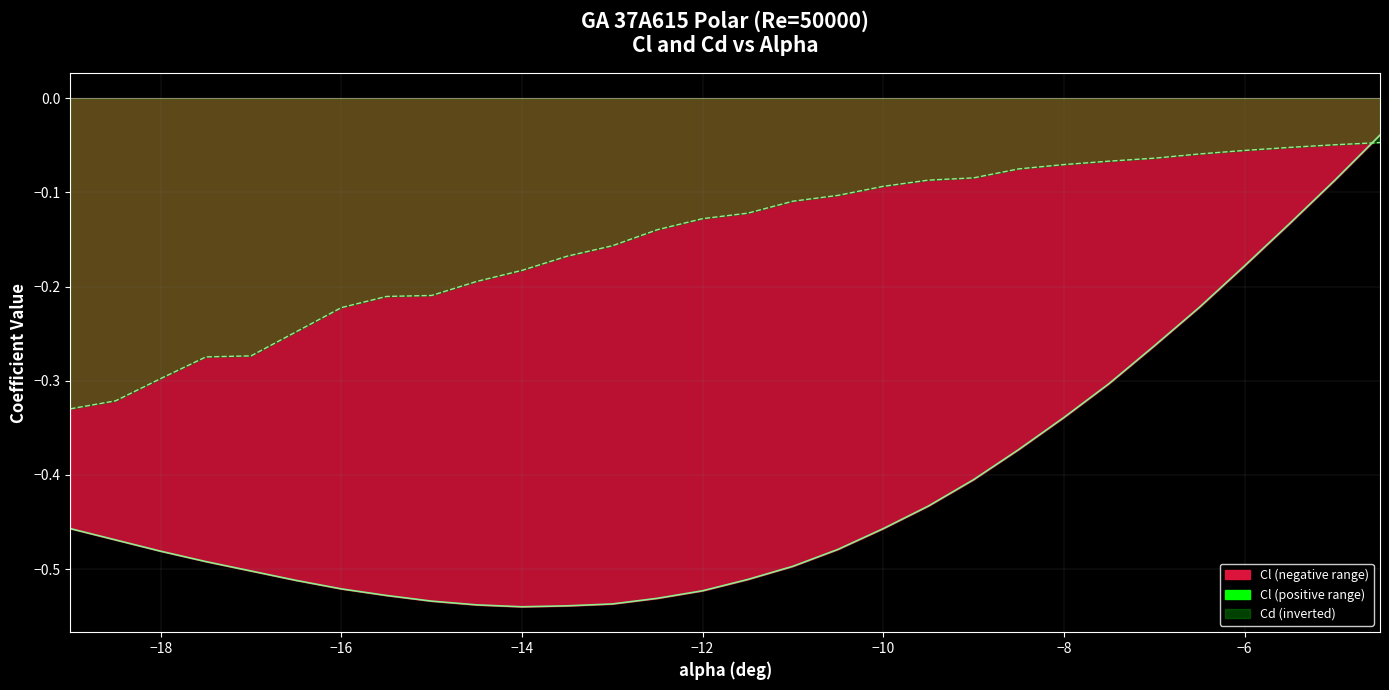

Reading left to right, extract all data points from this chart.

Cl curve: -0.5	-0.5	-0.5	-0.5	-0.5	-0.5	-0.5	-0.5	-0.5	-0.5	-0.5	-0.5	-0.5	-0.5	-0.5	-0.5	-0.5	-0.5	-0.5	-0.4	-0.4	-0.4	-0.3	-0.3	-0.3	-0.2	-0.2	-0.1	-0.1	-0.0
Cd curve: -0.3	-0.3	-0.3	-0.3	-0.3	-0.2	-0.2	-0.2	-0.2	-0.2	-0.2	-0.2	-0.2	-0.1	-0.1	-0.1	-0.1	-0.1	-0.1	-0.1	-0.1	-0.1	-0.1	-0.1	-0.1	-0.1	-0.1	-0.1	-0.0	-0.0